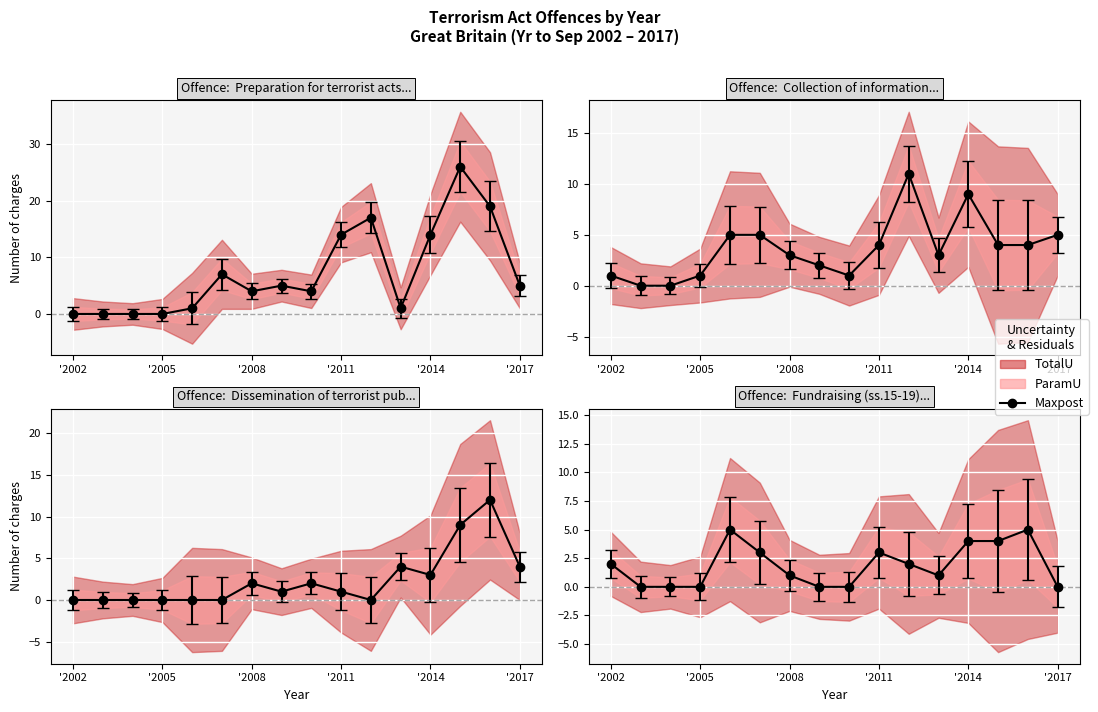

What is the value of the Dissemination of terrorist publications point at the 13th from the left?

3